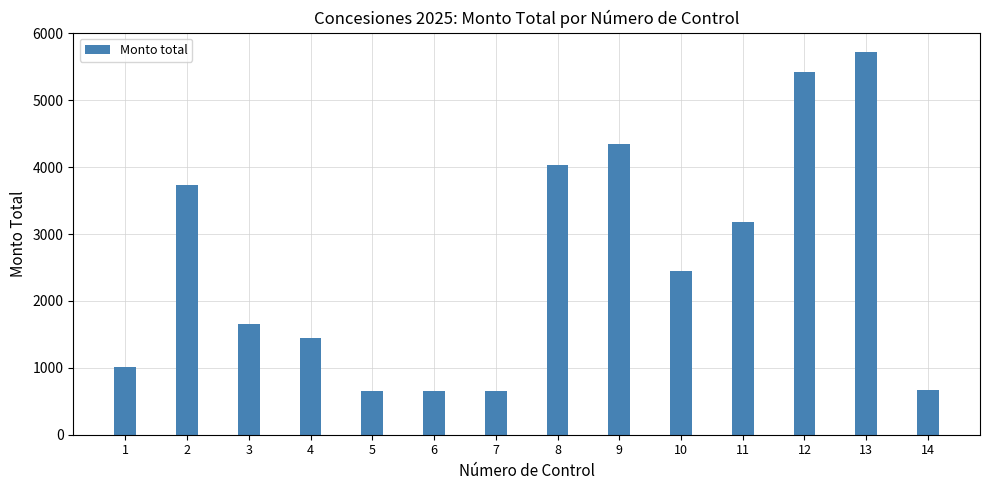

What is the sum of all values?

35625.1